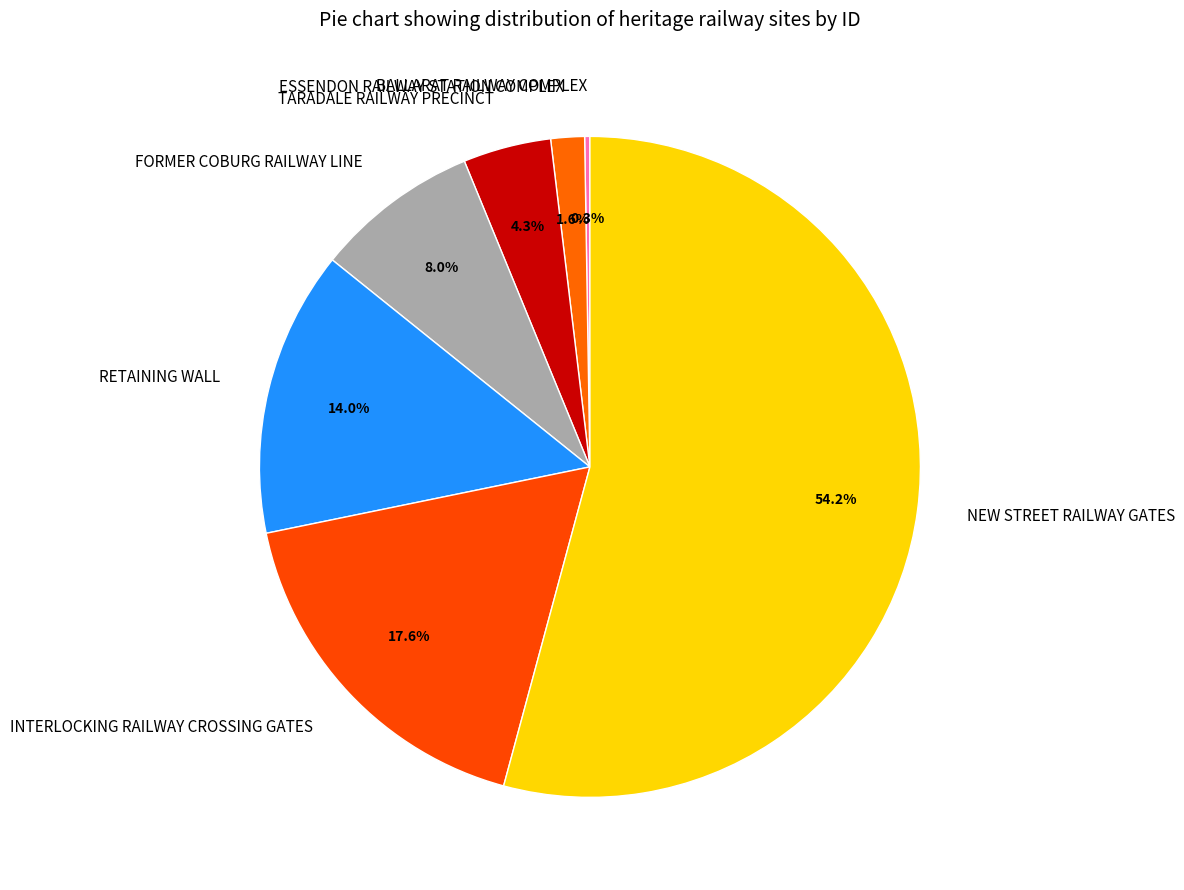

What portion of the pie excludes INTERLOCKING RAILWAY CROSSING GATES?

82.4%